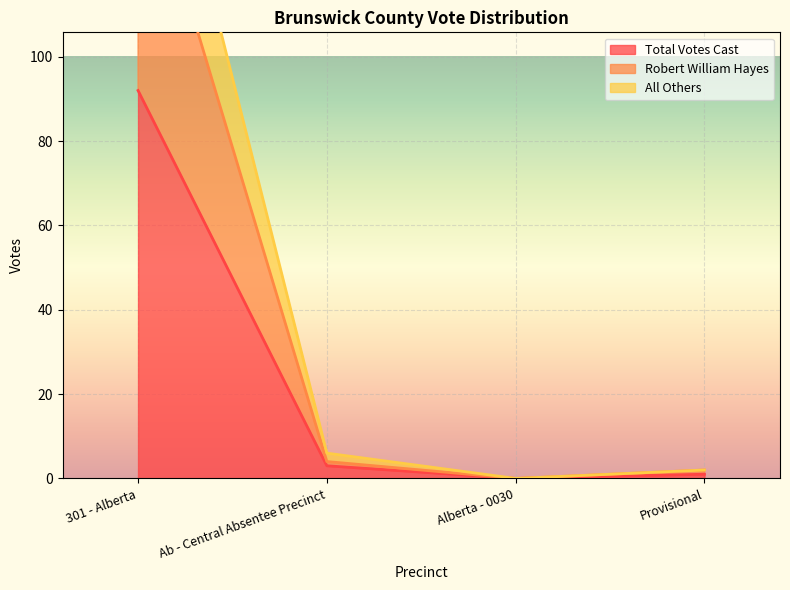

Reading right to left, what are all the values shown in this chart?

Total Votes Cast: 1	0	3	92
Robert William Hayes: 2	0	4	153
All Others: 2	0	6	184